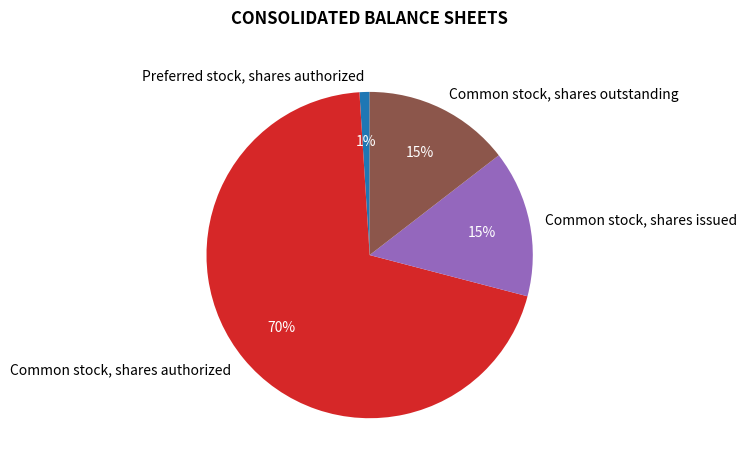

Is there any slice that represents more than half of the pie?

Yes